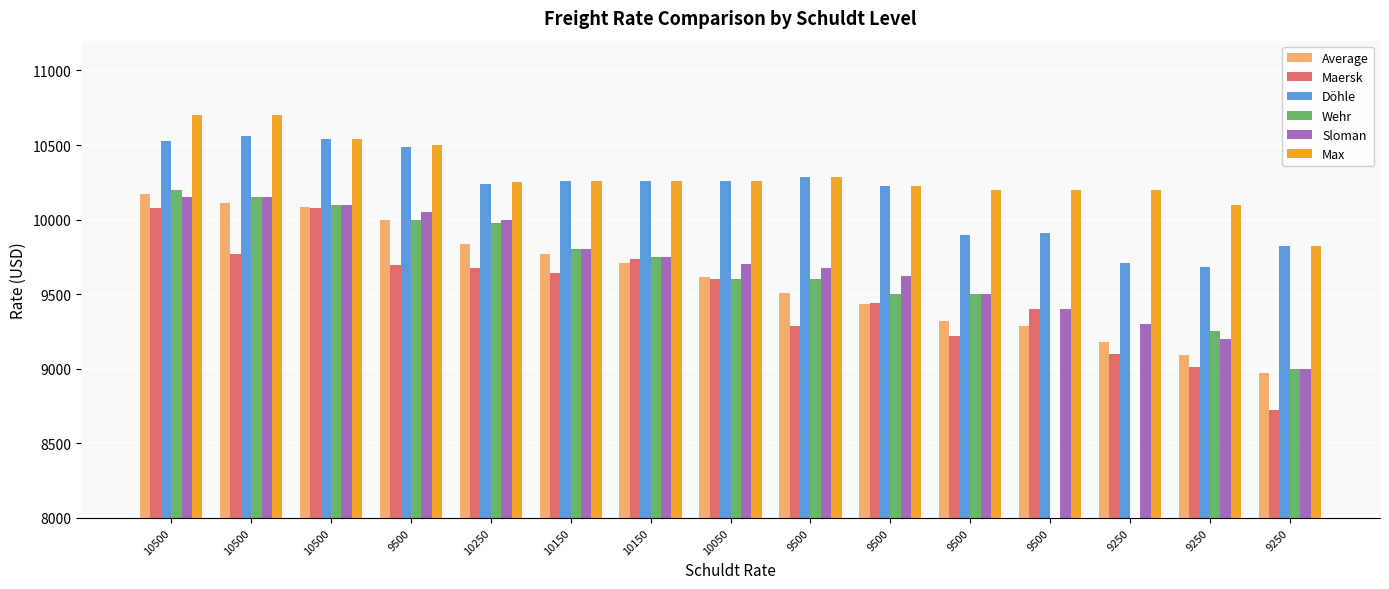

What is the sum of all Sloman values?

145400